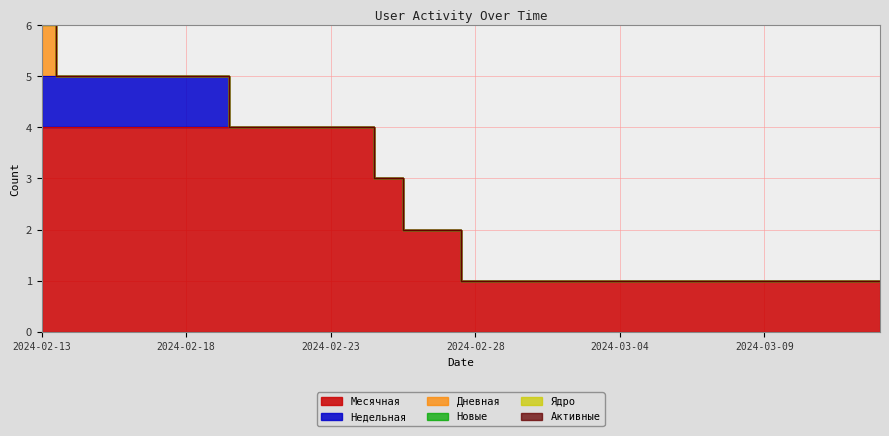

Reading left to right, what are all the values shown in this chart?

Месячная: 4	4	4	4	4	4	4	4	4	4	4	4	3	2	2	1	1	1	1	1	1	1	1	1	1	1	1	1	1	1
Недельная: 1	1	1	1	1	1	1	0	0	0	0	0	0	0	0	0	0	0	0	0	0	0	0	0	0	0	0	0	0	0
Дневная: 1	0	0	0	0	0	0	0	0	0	0	0	0	0	0	0	0	0	0	0	0	0	0	0	0	0	0	0	0	0
Новые: 1	0	0	0	0	0	0	0	0	0	0	0	0	0	0	0	0	0	0	0	0	0	0	0	0	0	0	0	0	0
Ядро: 0	0	0	0	0	0	0	0	0	0	0	0	0	0	0	0	0	0	0	0	0	0	0	0	0	0	0	0	0	0
Активные: 0	0	0	0	0	0	0	0	0	0	0	0	0	0	0	0	0	0	0	0	0	0	0	0	0	0	0	0	0	0